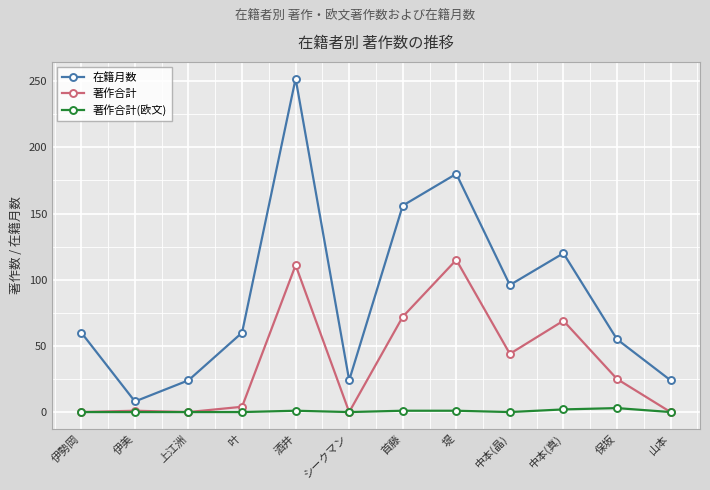

What is the label of the 12th point from the left?

山本